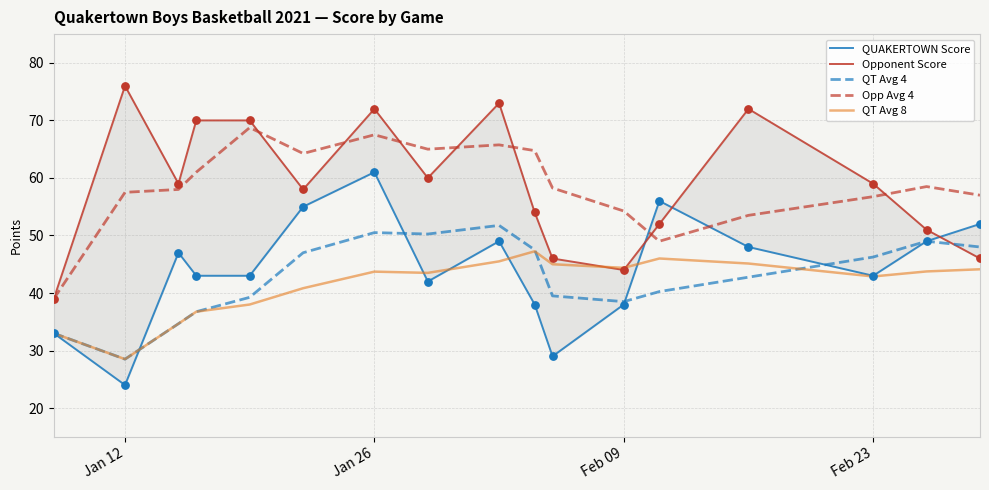

Which series reaches the maximum Y coordinate?

Opponent Score